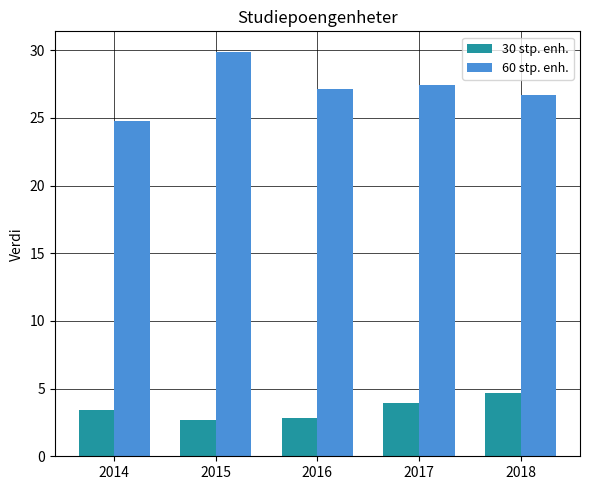

How many bars are there in total?

10